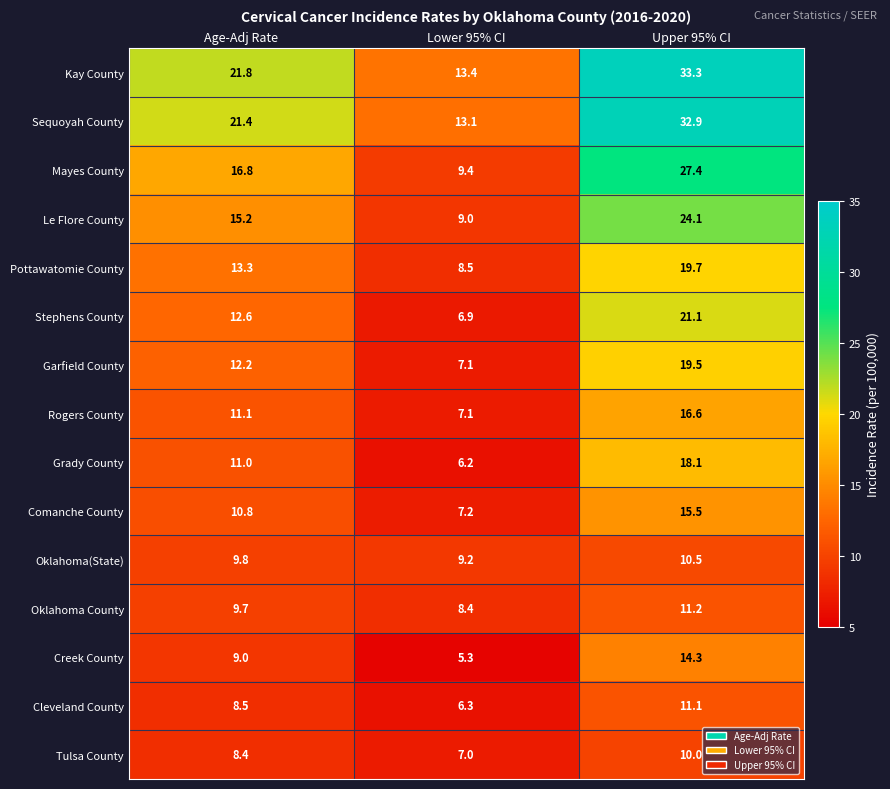

Rank the series by their maximum value, from lowest to highest.

Tulsa County, Oklahoma(State), Cleveland County, Oklahoma County, Creek County, Comanche County, Rogers County, Grady County, Garfield County, Pottawatomie County, Stephens County, Le Flore County, Mayes County, Sequoyah County, Kay County